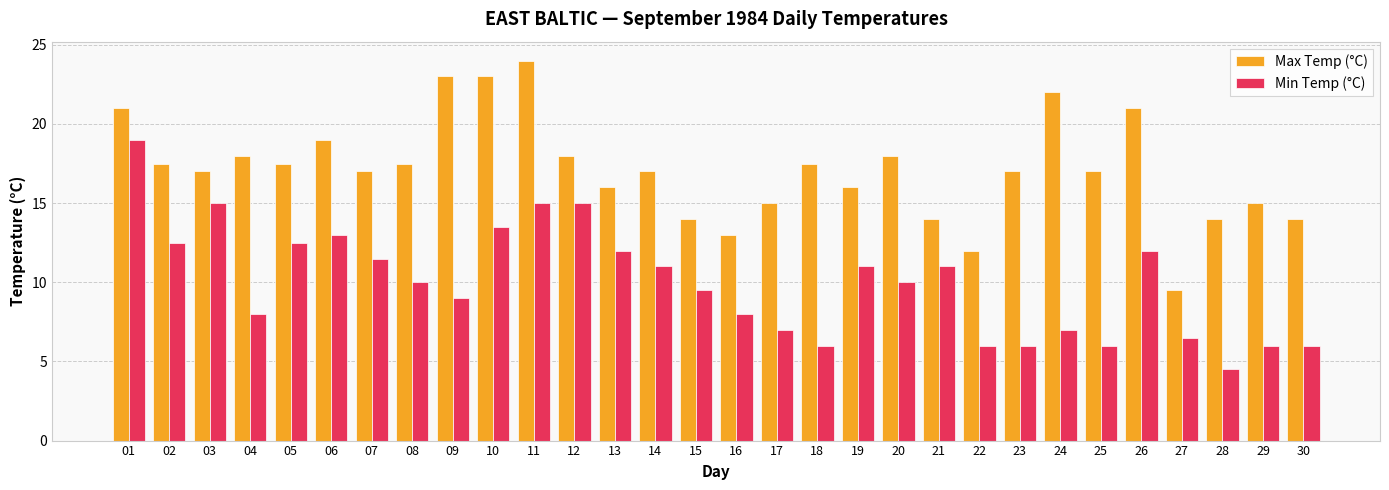

Between 21 and 26, which series saw the biggest shift?

Max Temp (°C)